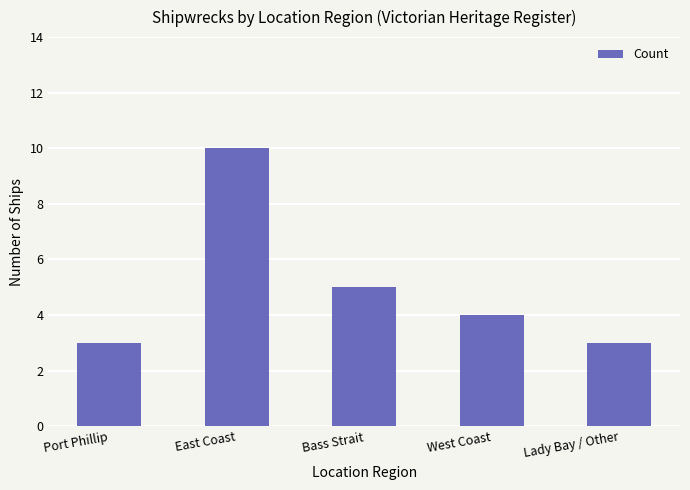

True or false: the data shows 3 at Port Phillip.

True